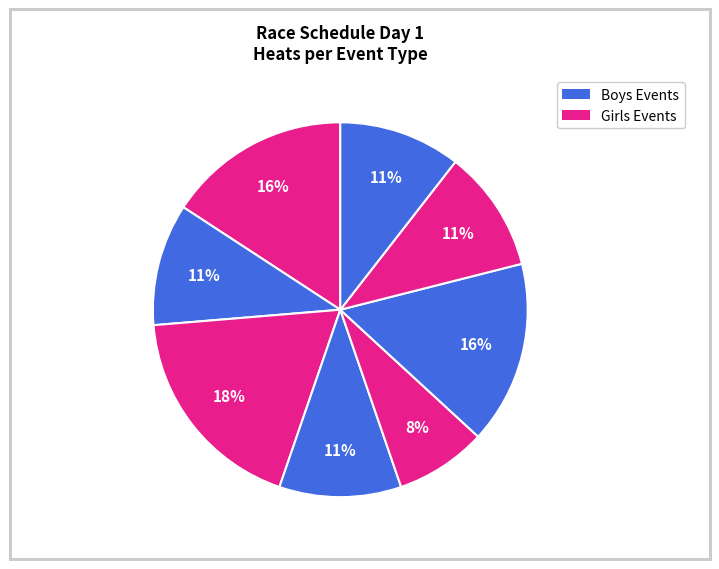

Count the number of slices in the pie.

8